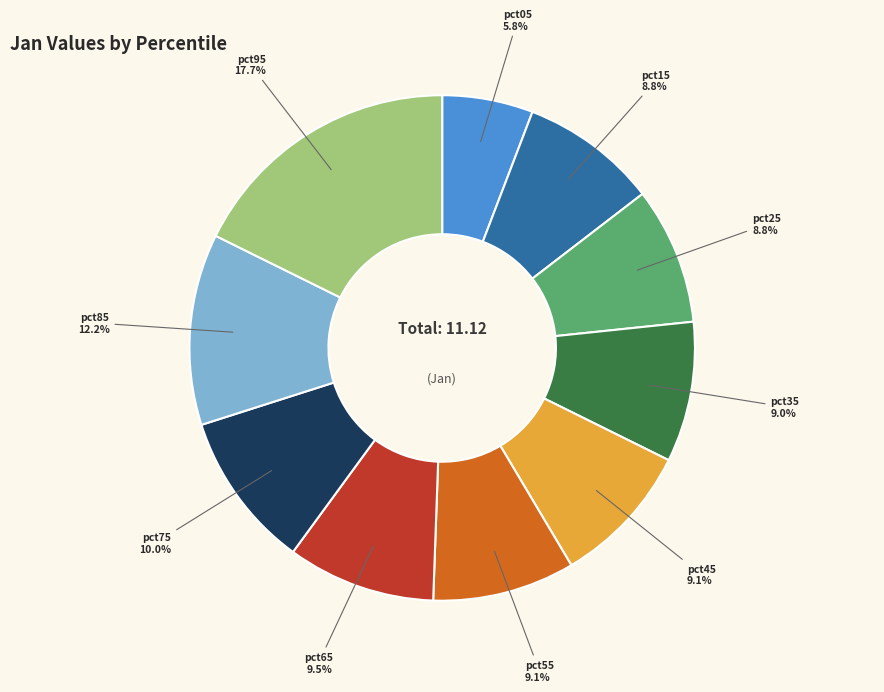

Is there any slice that represents more than half of the pie?

No